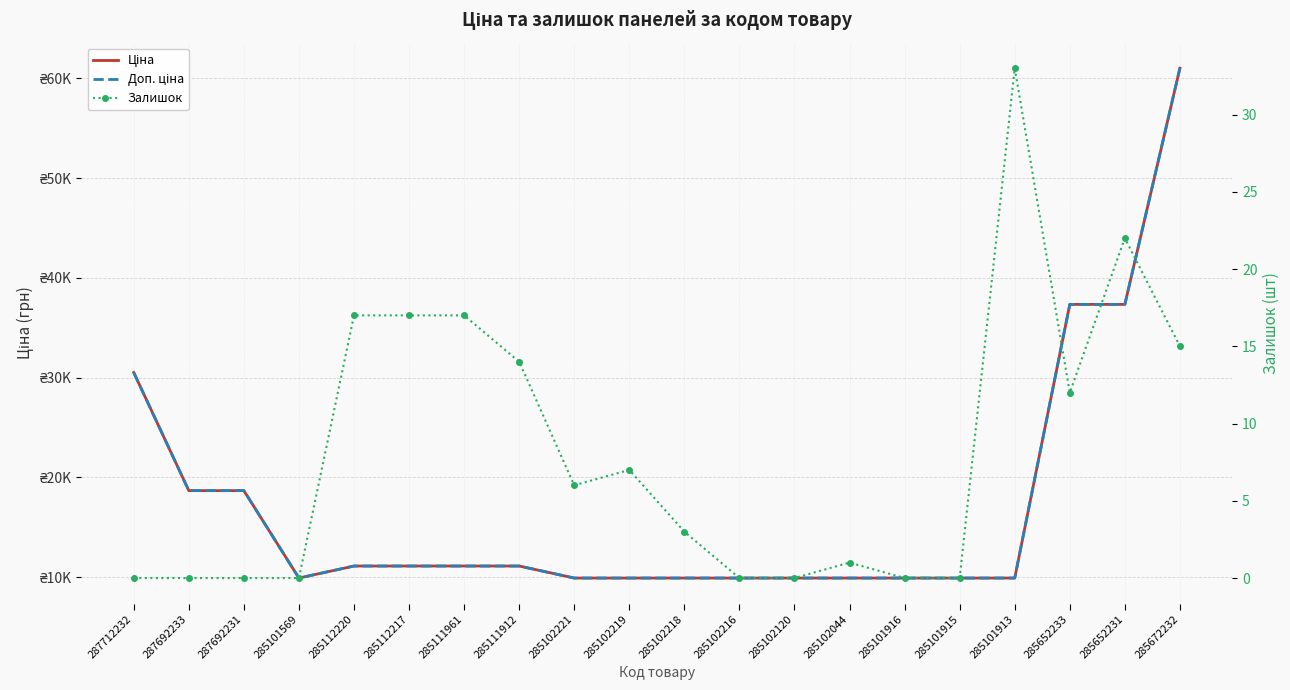

What are all the series names shown in the legend?

Ціна, Доп. ціна, Залишок